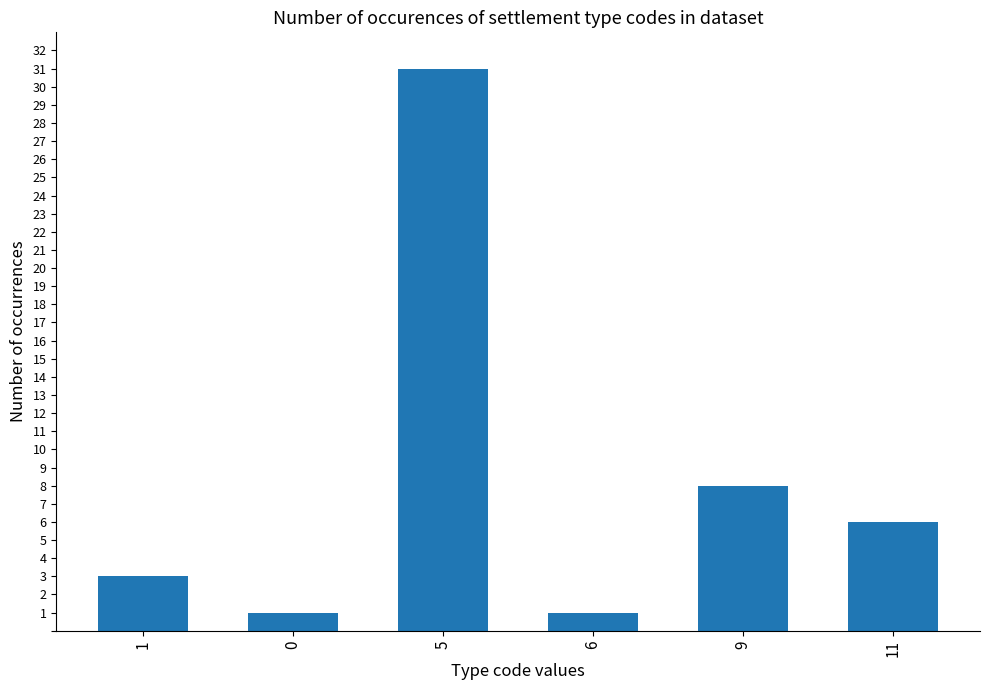

Reading left to right, list all the values displayed in this chart.

1=3	0=1	5=31	6=1	9=8	11=6